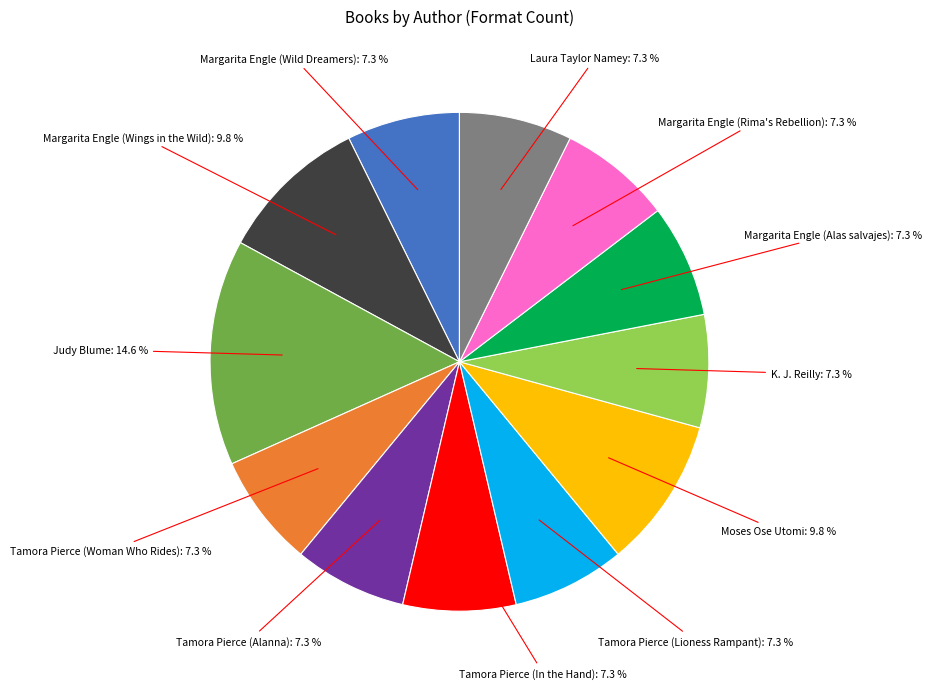

Count the number of slices in the pie.

12